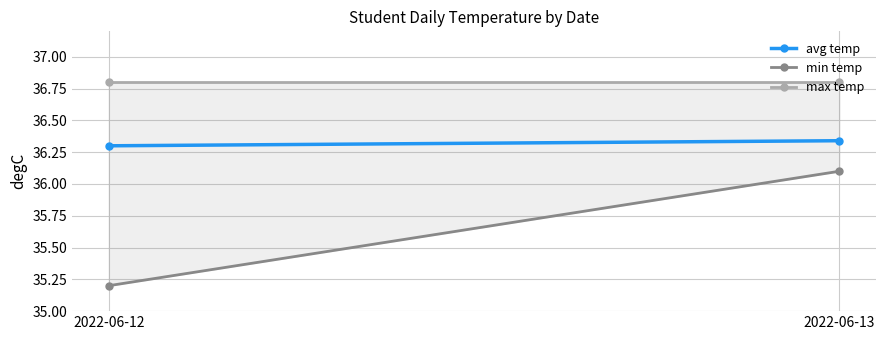

Rank the series by their maximum value, from highest to lowest.

max temp, avg temp, min temp